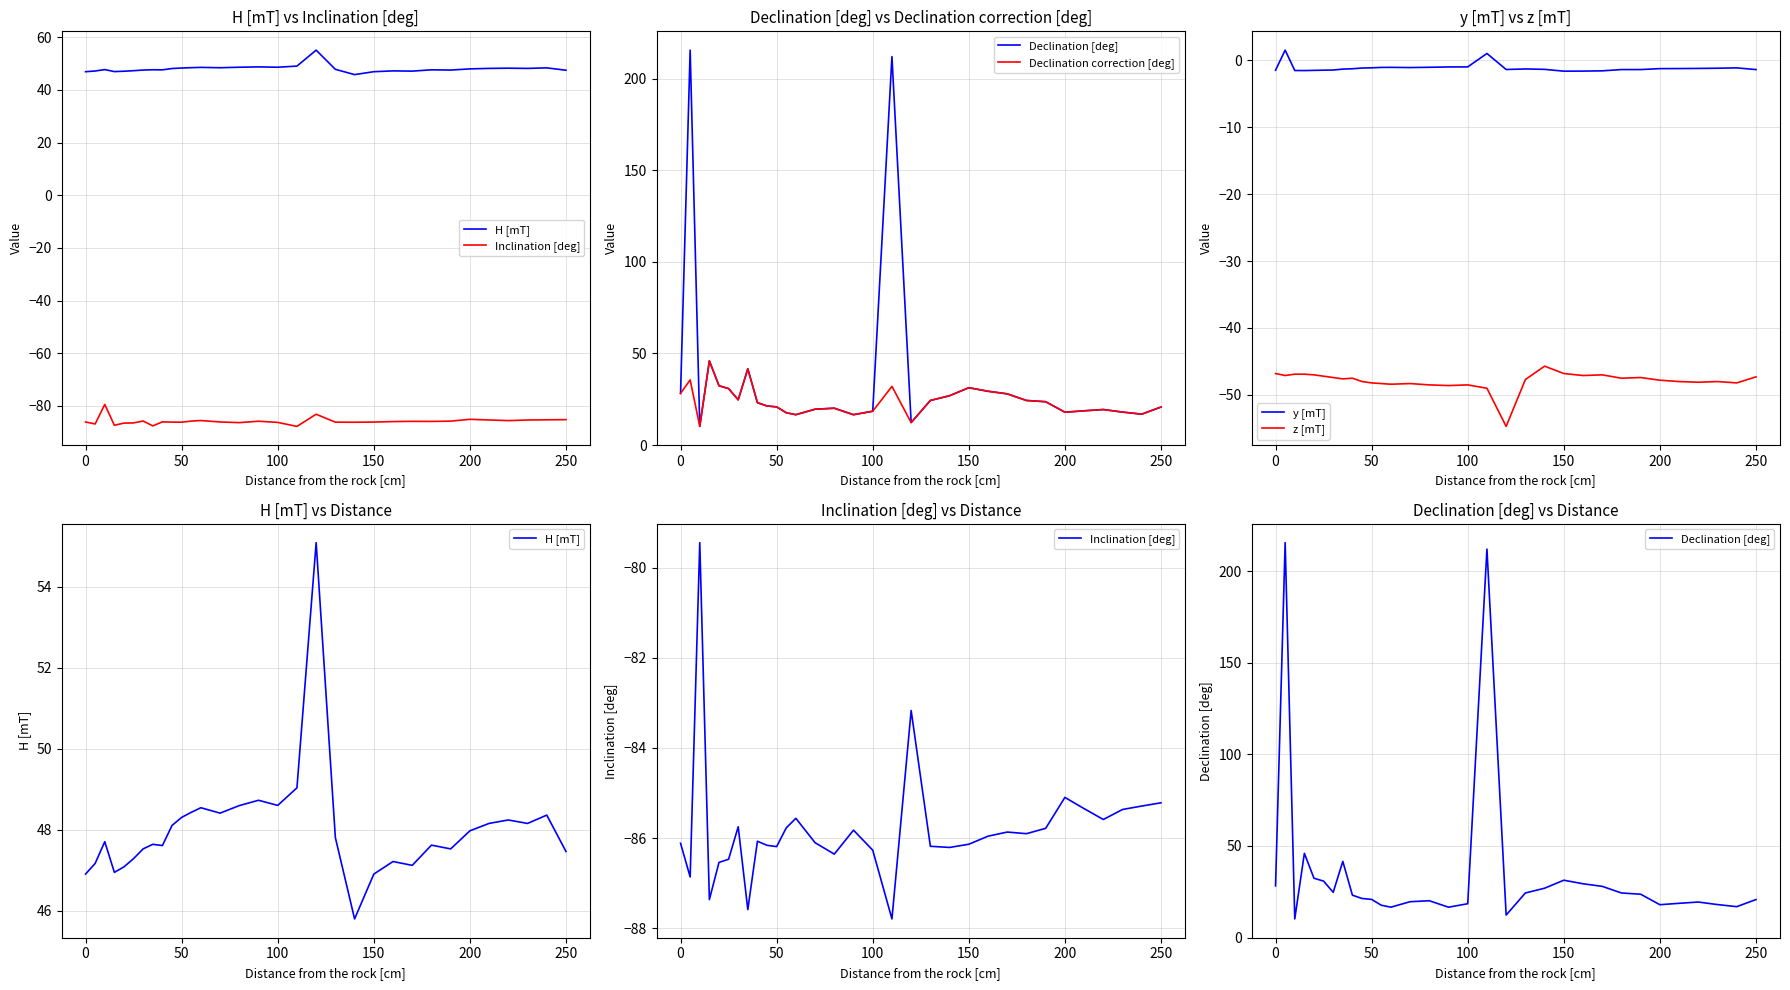

The value of z [mT] at 250 is -75.5. True or false?

False